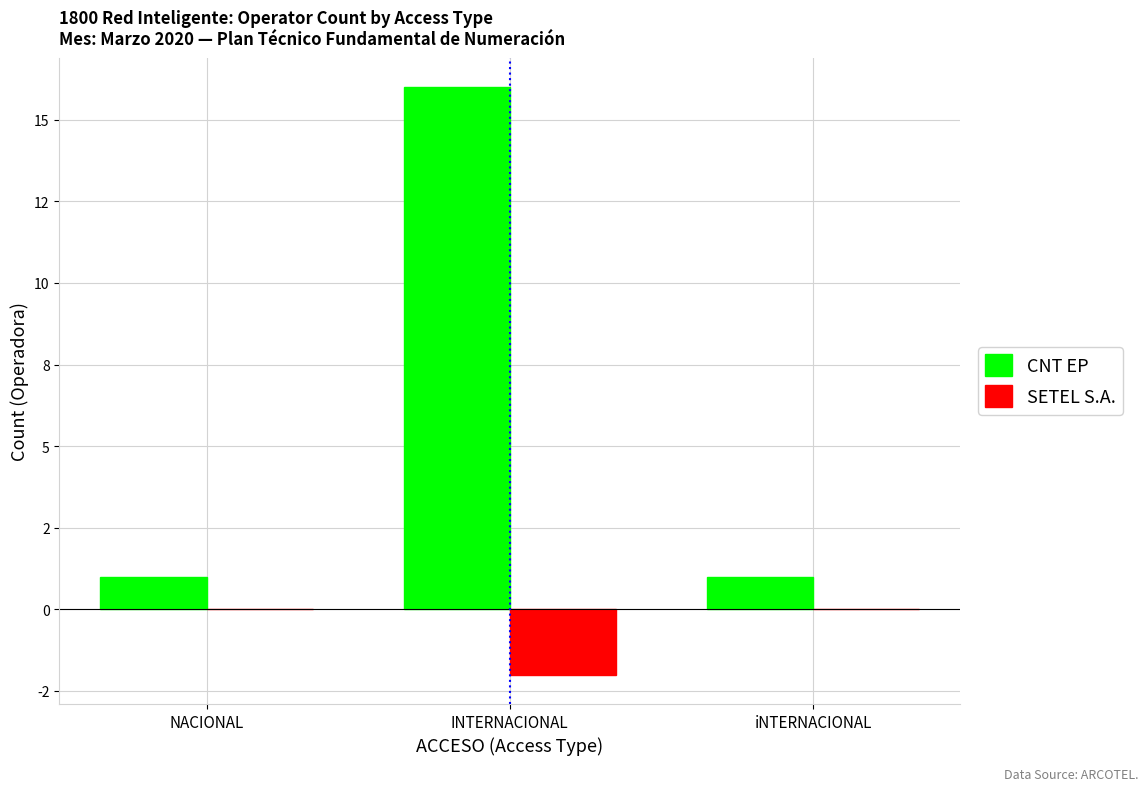

Is it true that SETEL S.A. equals -2 at INTERNACIONAL?

True